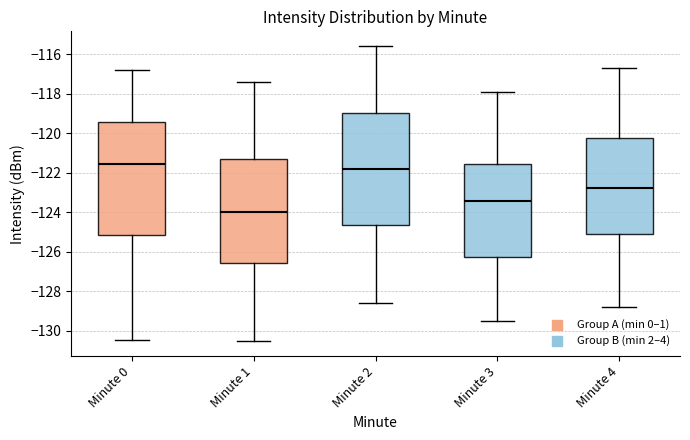

Reading left to right, read every box against the y-axis: the position of its median line, the range the box covers, and the ends of its whiskers. The values are not printed on the chart, so give them approximately, as read against the axis.

Minute 0: median -121.6, box -125.2 to -119.4, whiskers -130.4 to -116.8
Minute 1: median -124.0, box -126.6 to -121.2, whiskers -130.6 to -117.4
Minute 2: median -121.8, box -124.6 to -119.0, whiskers -128.6 to -115.6
Minute 3: median -123.4, box -126.2 to -121.6, whiskers -129.4 to -117.8
Minute 4: median -122.8, box -125.0 to -120.2, whiskers -128.8 to -116.6